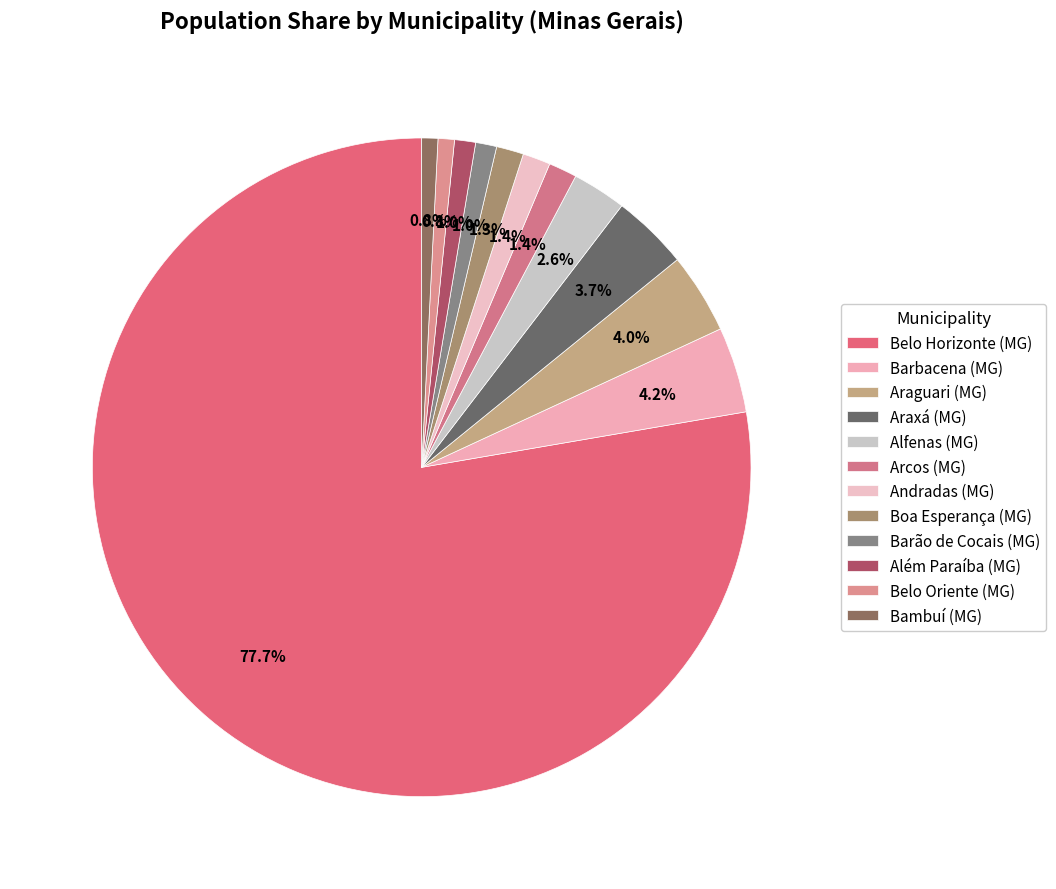

To the nearest percent, what percentage of the pie is Boa Esperança (MG)?

1%